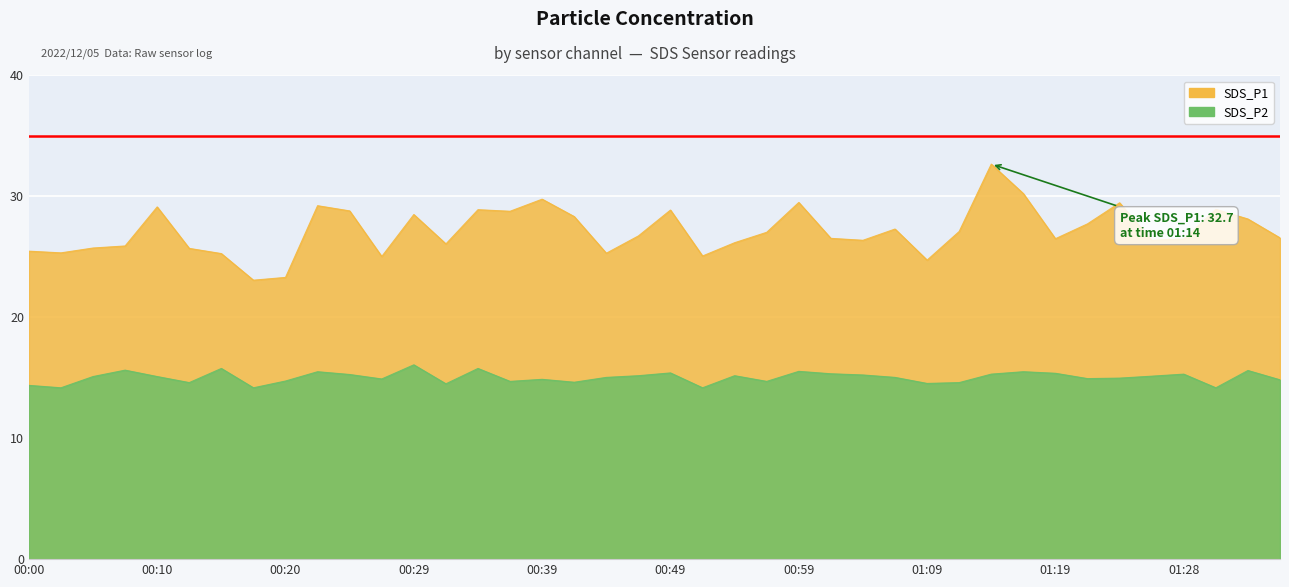

At which label does SDS_P2 first exceed 15?

00:05